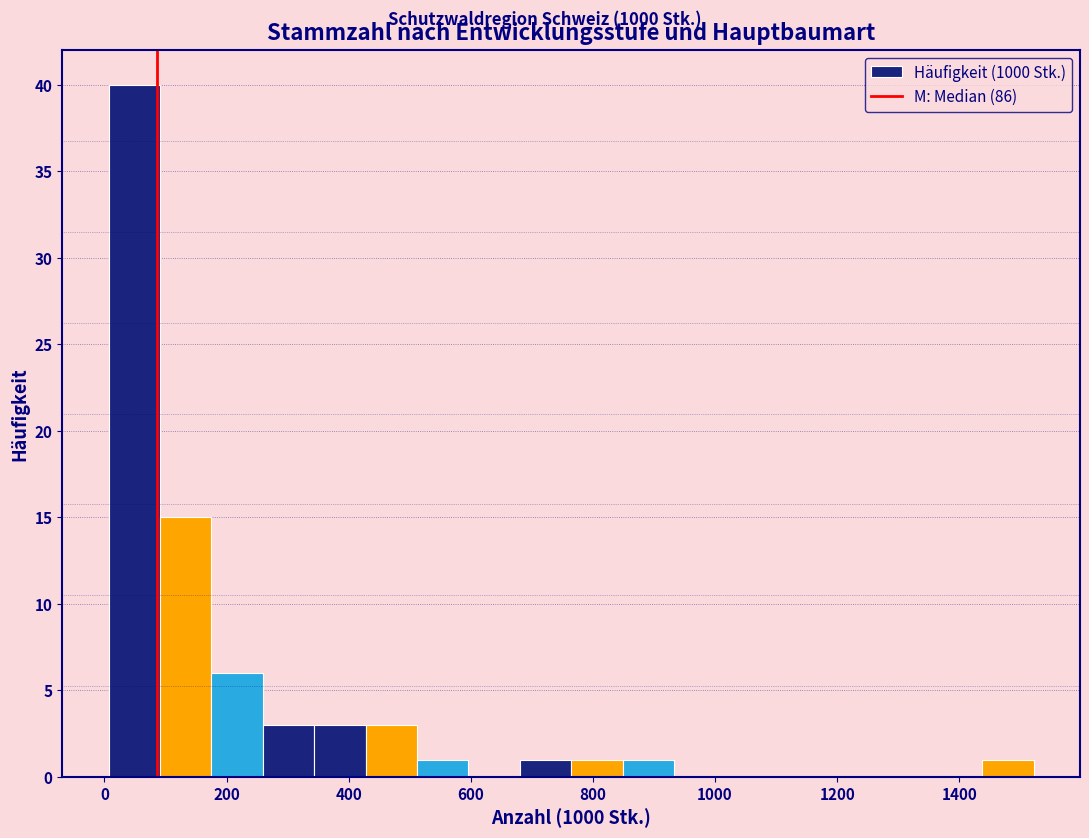

Reading left to right, list every bar in this chart as the range it spans on the x-axis followed by its height. Neither the bar edges nor the heights are printed on the chart, so give them approximately, as read against the axes.

0 to 100: 40
100 to 180: 15
180 to 260: 6
260 to 340: 3
340 to 420: 3
420 to 520: 3
520 to 600: 1
600 to 680: 0
680 to 760: 1
760 to 840: 1
840 to 940: 1
940 to 1020: 0
1020 to 1100: 0
1100 to 1180: 0
1180 to 1260: 0
1260 to 1360: 0
1360 to 1440: 0
1440 to 1520: 1